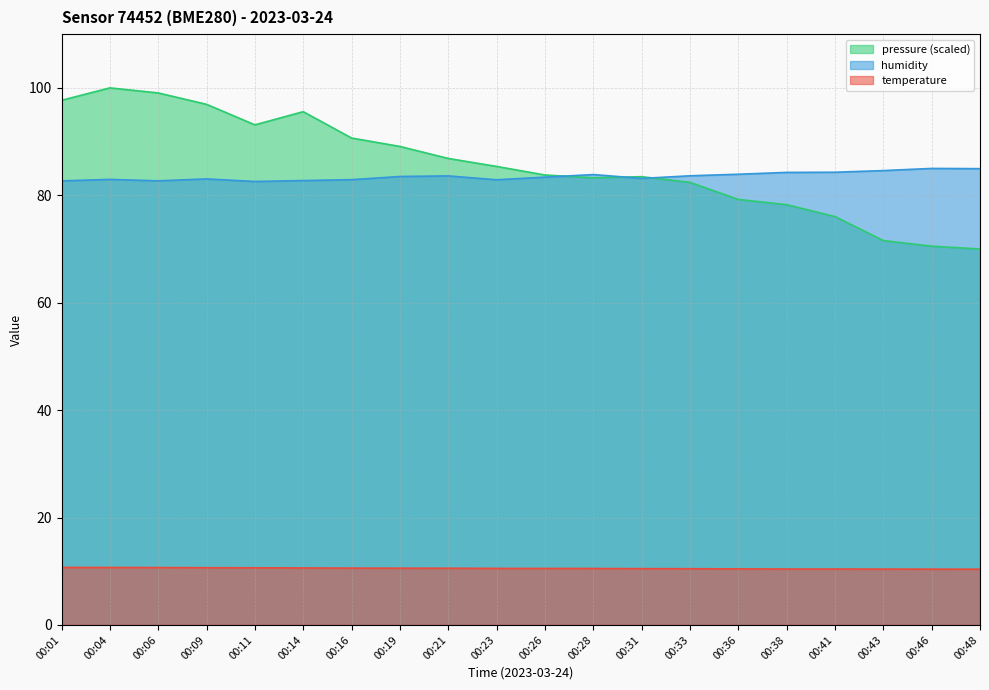

Where is temperature nearest to the value 10?

00:48